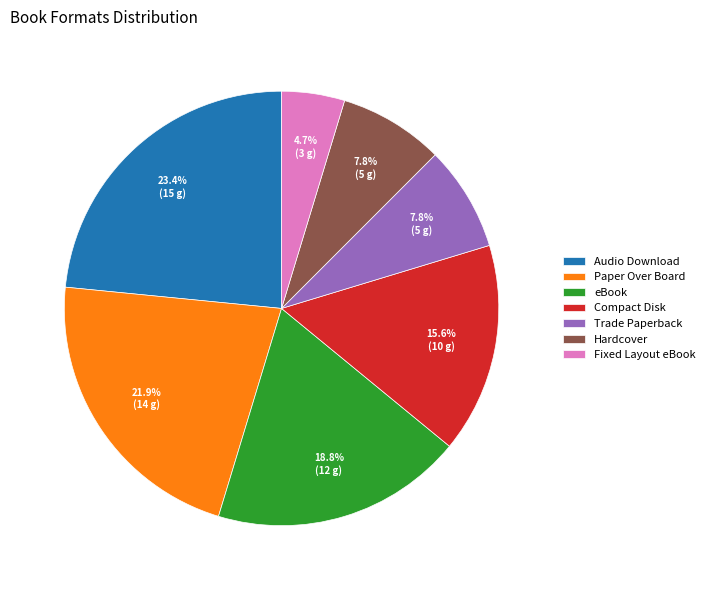

Is Hardcover the majority of the pie?

No